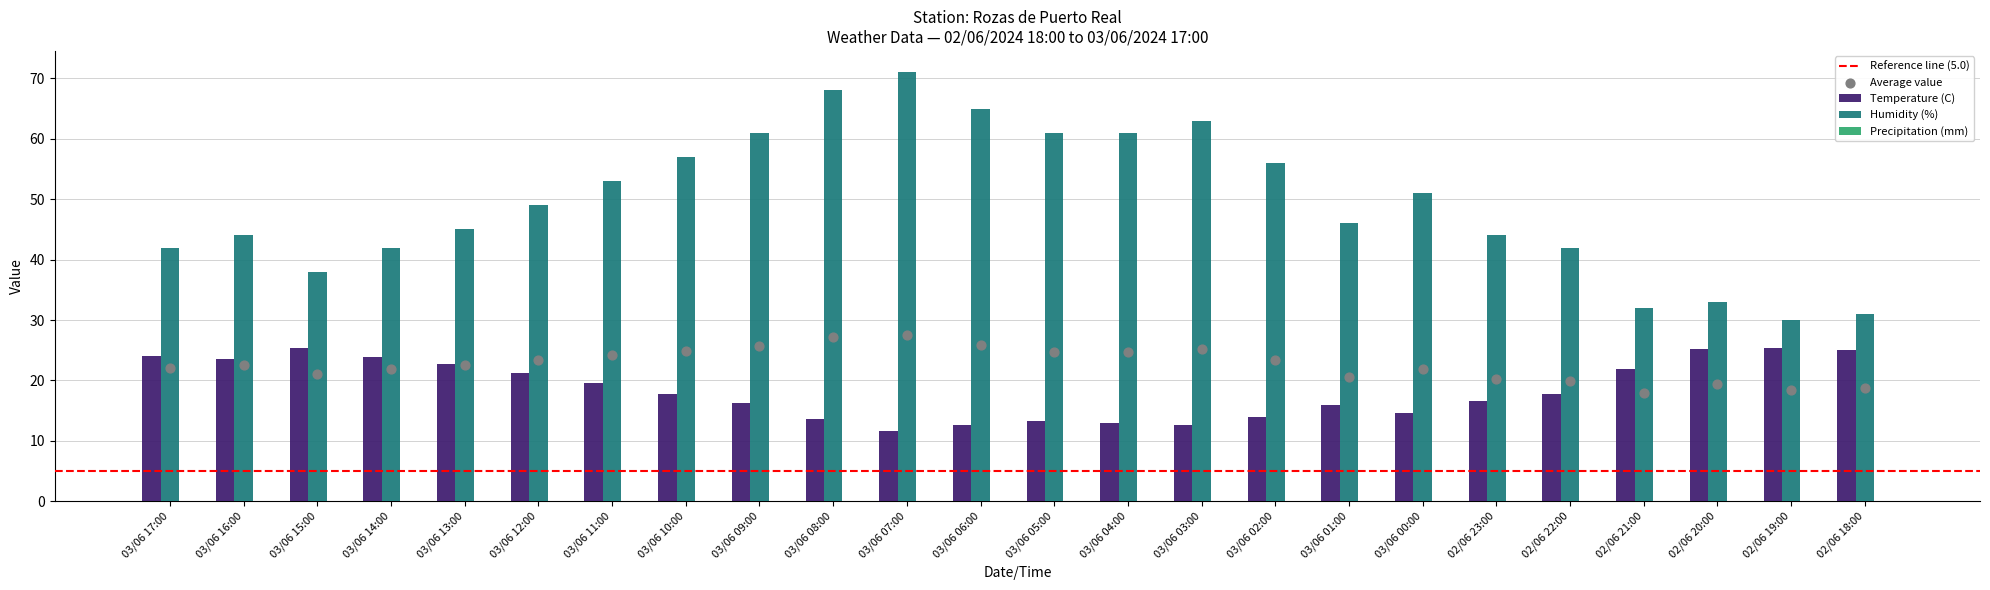

Which series has the largest total across all categories?

Humidity (%)